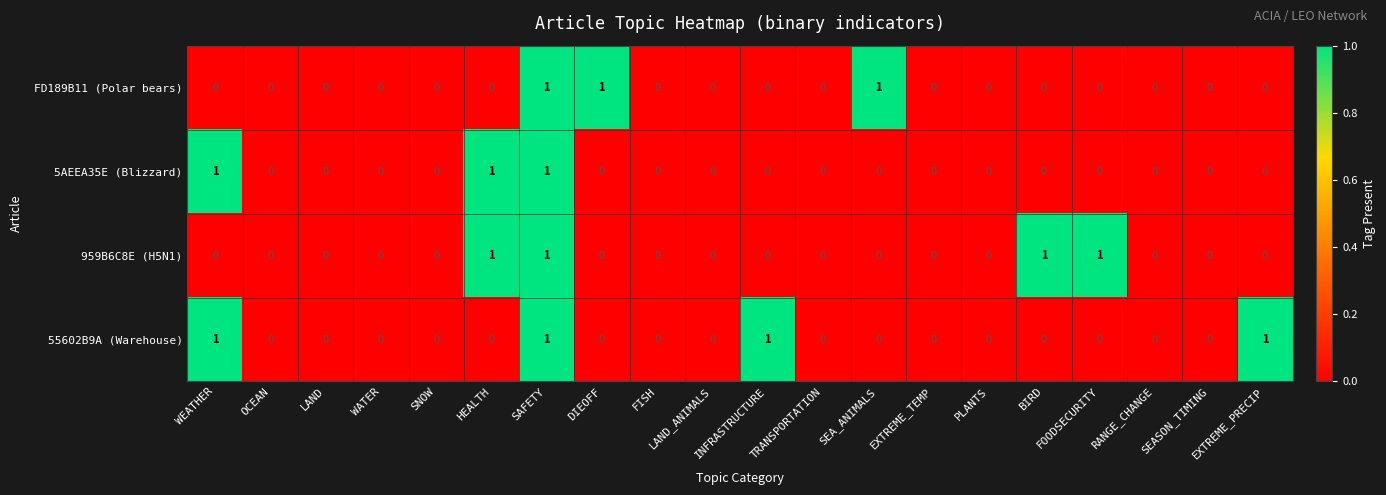

True or false: 959B6C8E (H5N1) has a value of 1 at SAFETY.

True